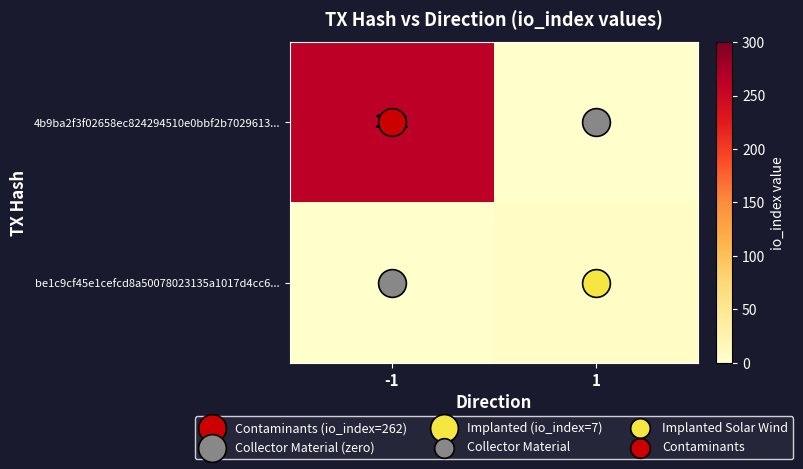

Rank the series at -1 from highest to lowest value.

4b9ba2f3f02658ec824294510e0bbf2b7029613..., be1c9cf45e1cefcd8a50078023135a1017d4cc6...